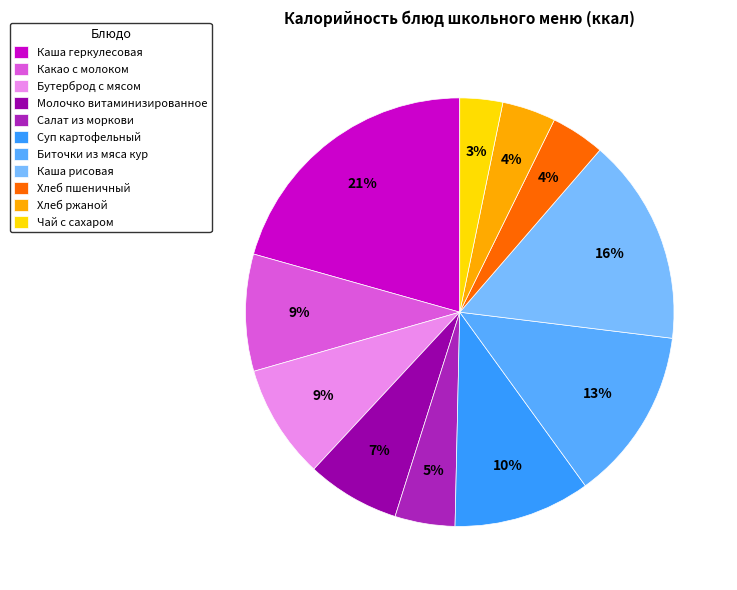

Approximately how many times larger is the value at Чай с сахаром compared to Биточки из мяса кур?

0.2